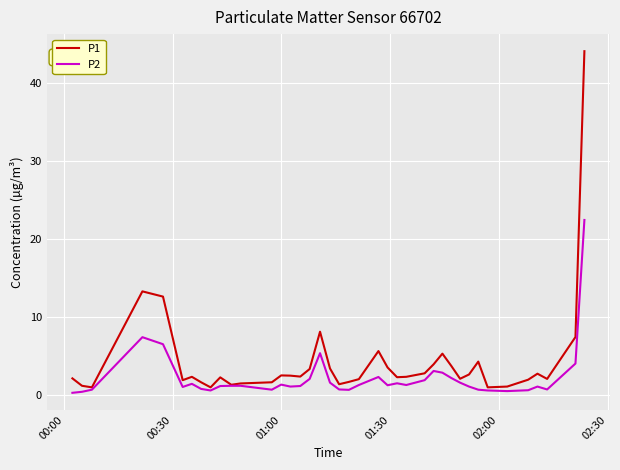

Which series has the largest range (max minus min)?

P1